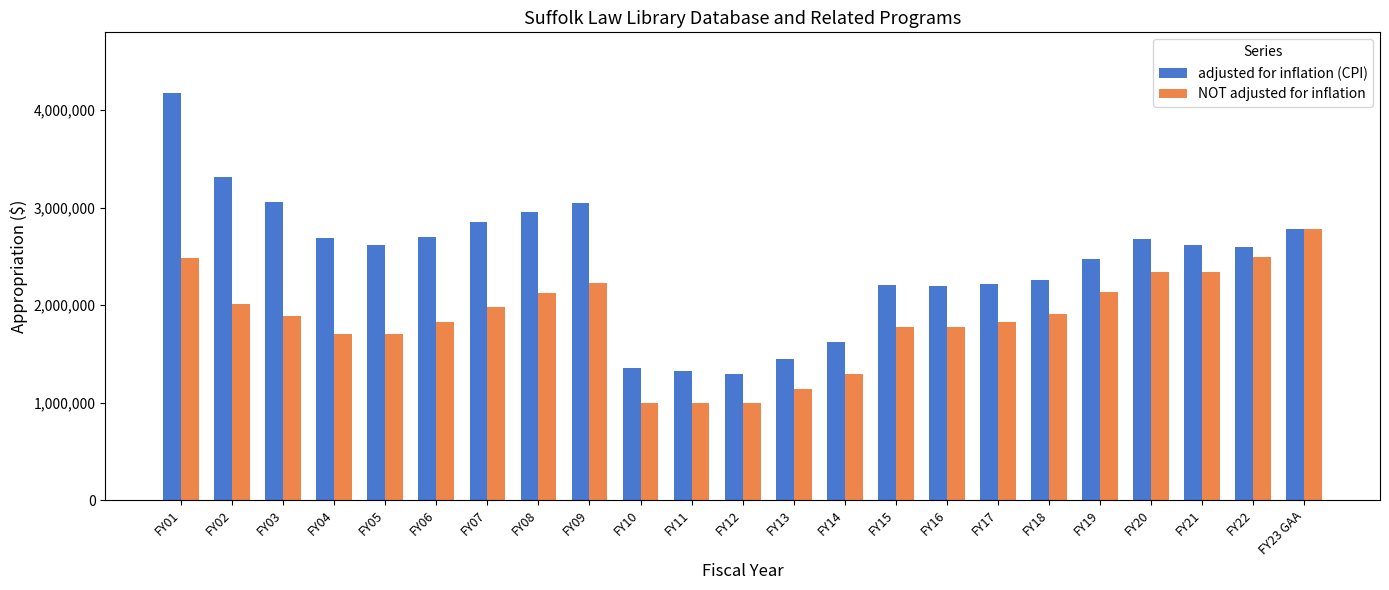

How many bars are there in total?

46